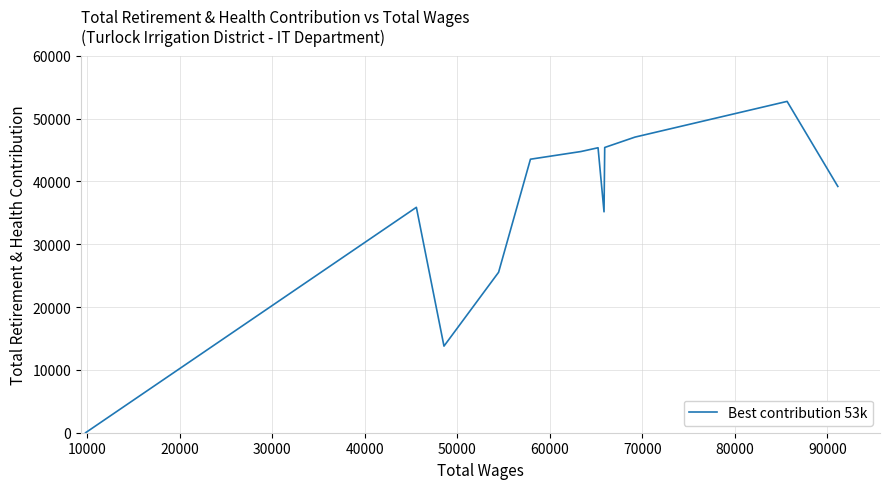

What is the average value?

35700